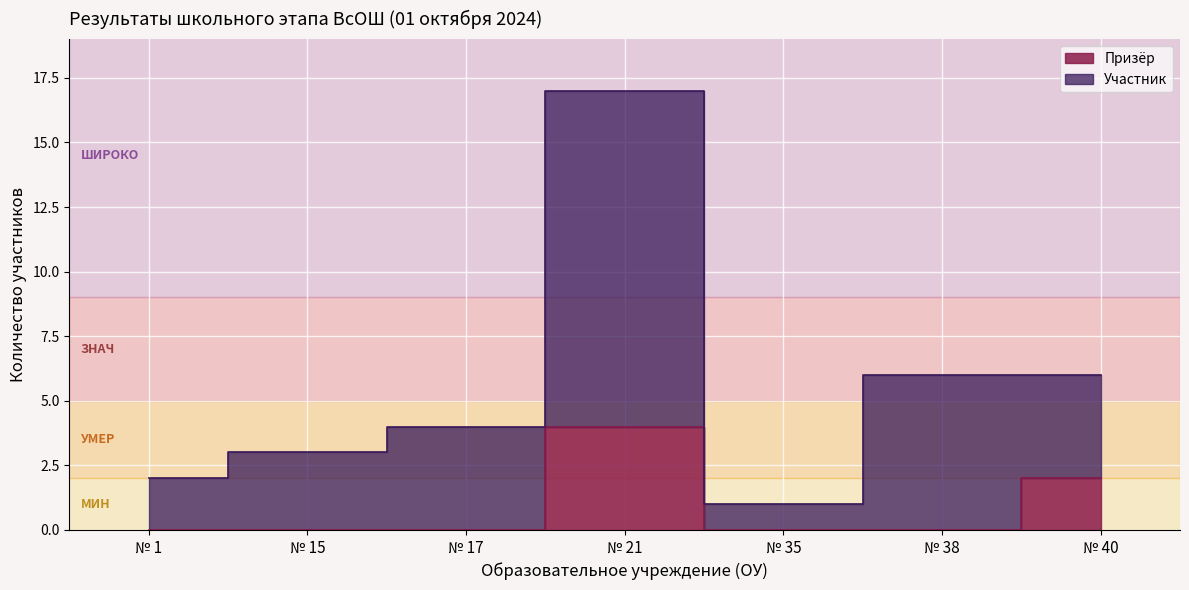

Is it true that Участник equals 17 at № 21?

True